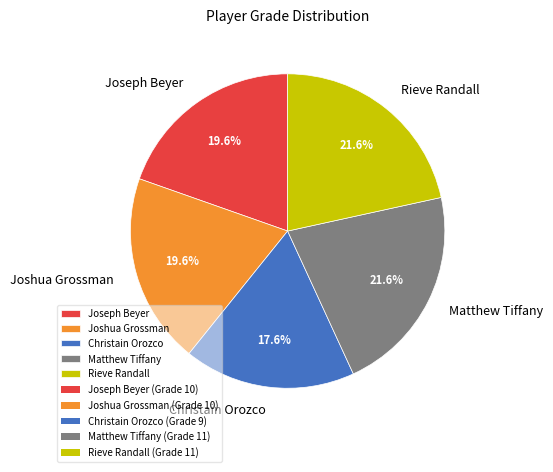

What percentage is the Christain Orozco slice, to the nearest percent?

18%